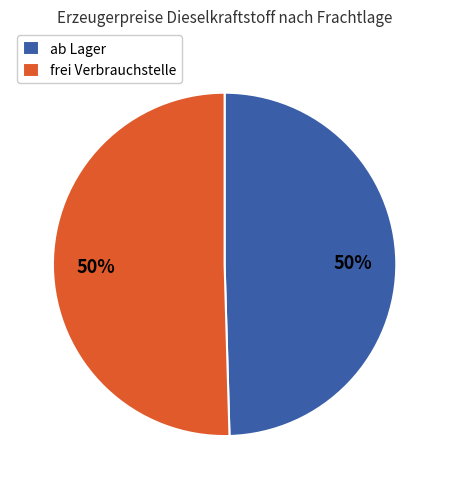

To the nearest percent, what percentage of the pie is frei Verbrauchstelle?

50%